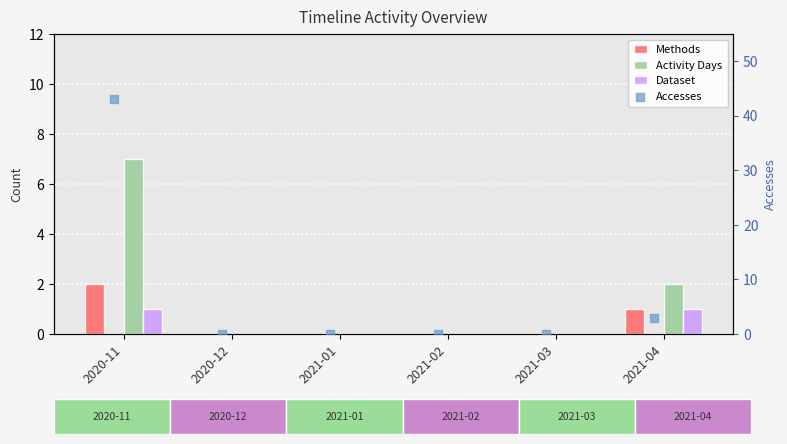

Which series contains the lowest Y value?

Methods